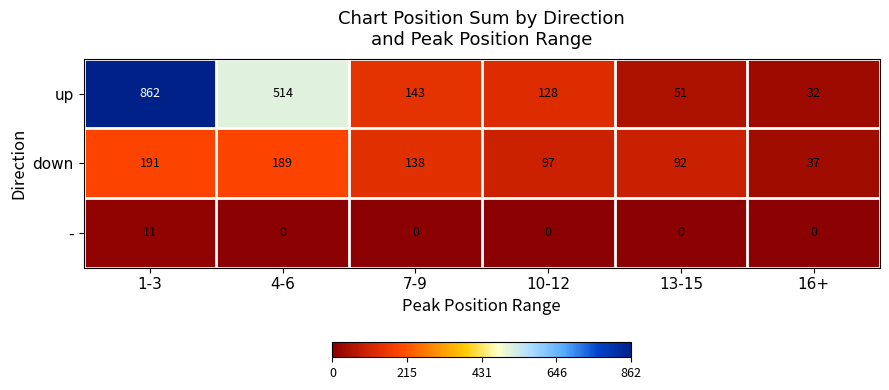

Which series has the largest total across all categories?

up